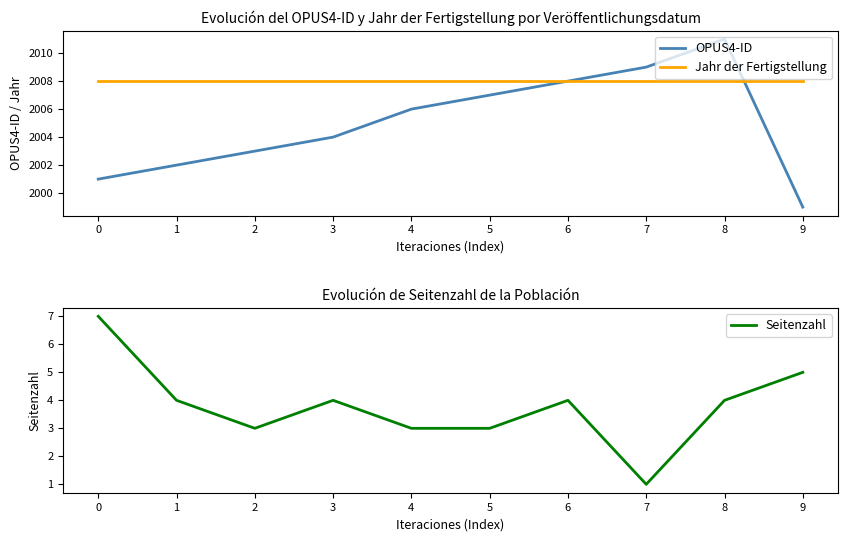

What is the value of the Seitenzahl point at the 10th from the left?

5